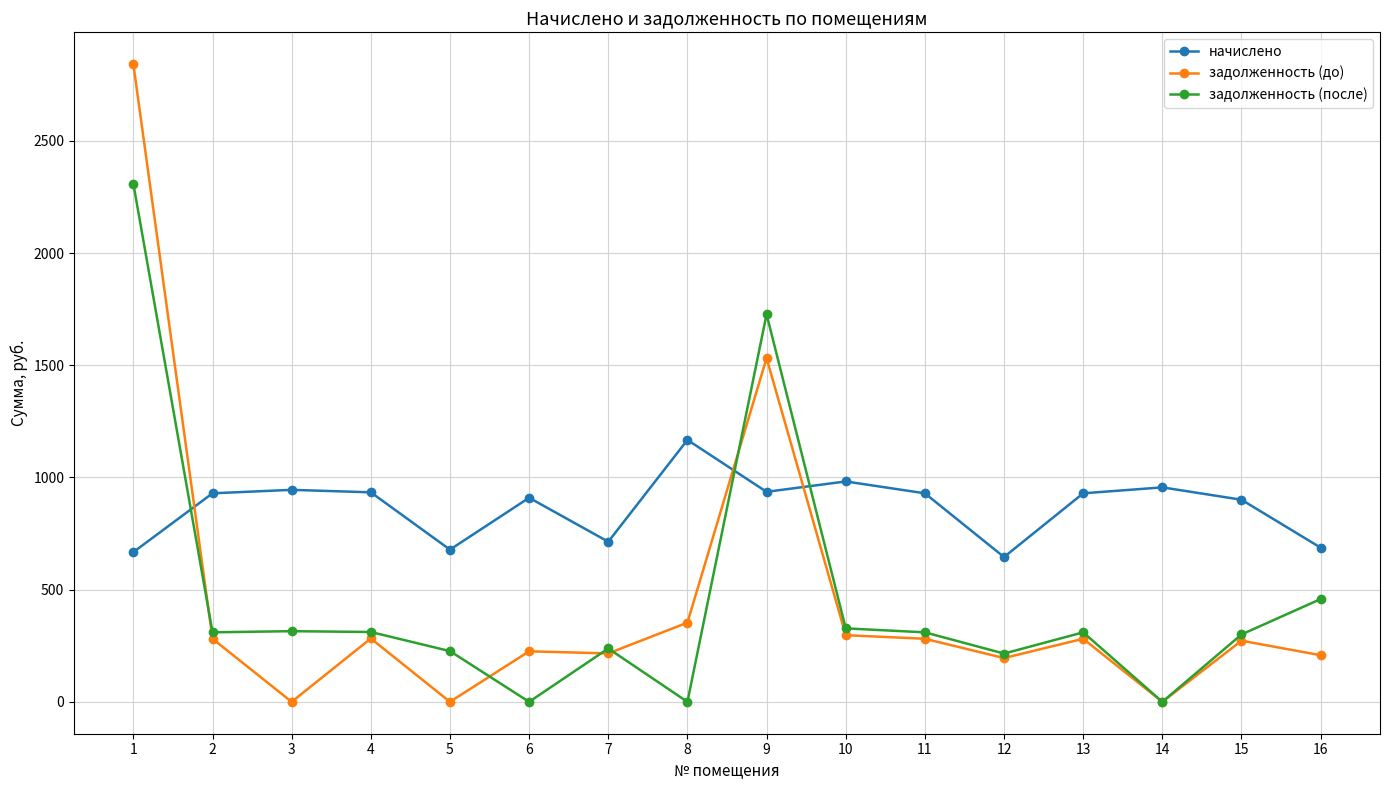

Does the chart display data point markers on the line(s)?

Yes